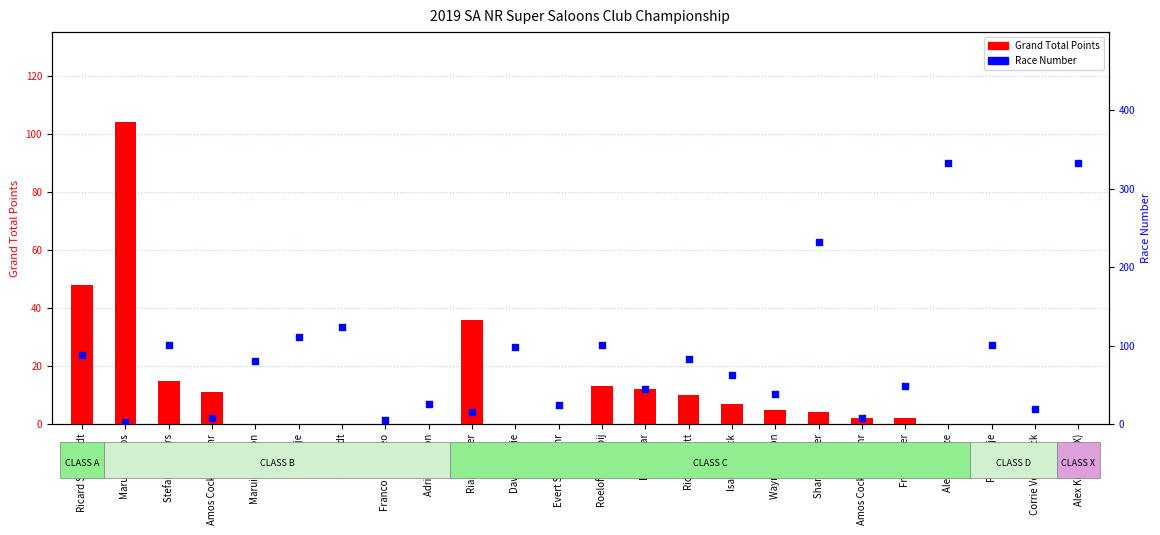

What are all the series names shown in the legend?

Grand Total Points, Race Number